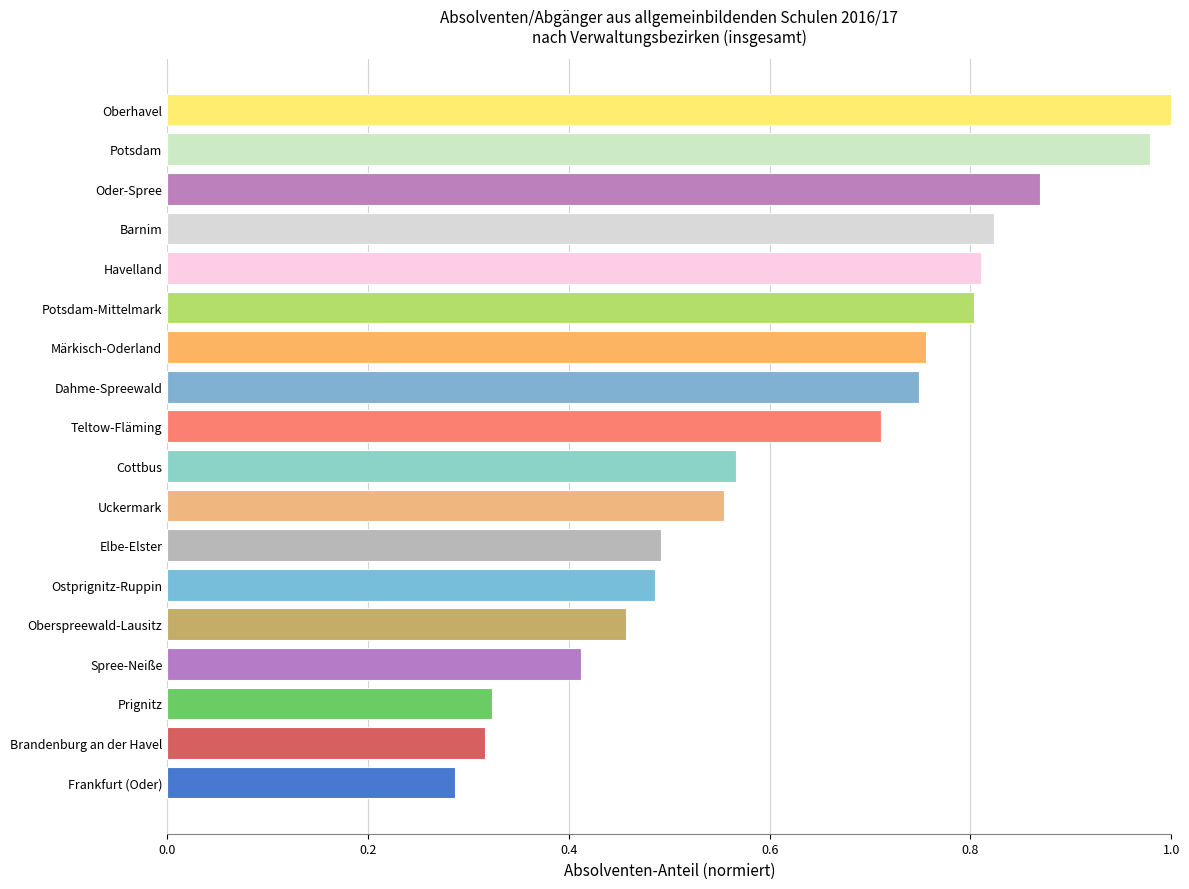

Which category has the highest value across all series?

Oberhavel